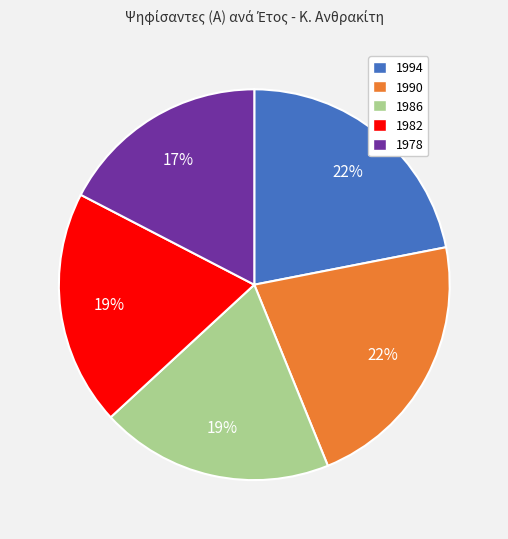

How many slices are in this pie chart?

5